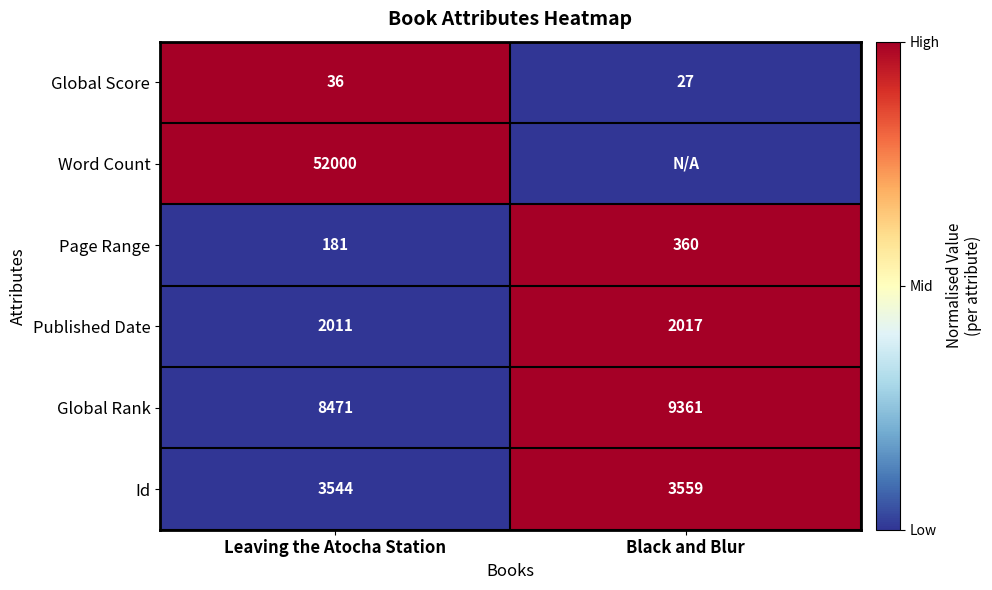

What is the total value across all series at Black and Blur?

4